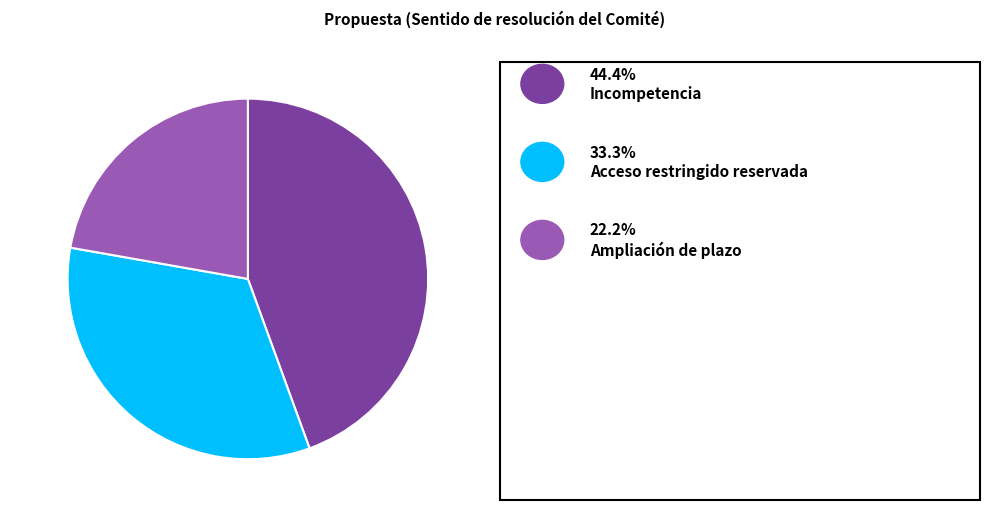

Is there any slice that represents more than half of the pie?

No